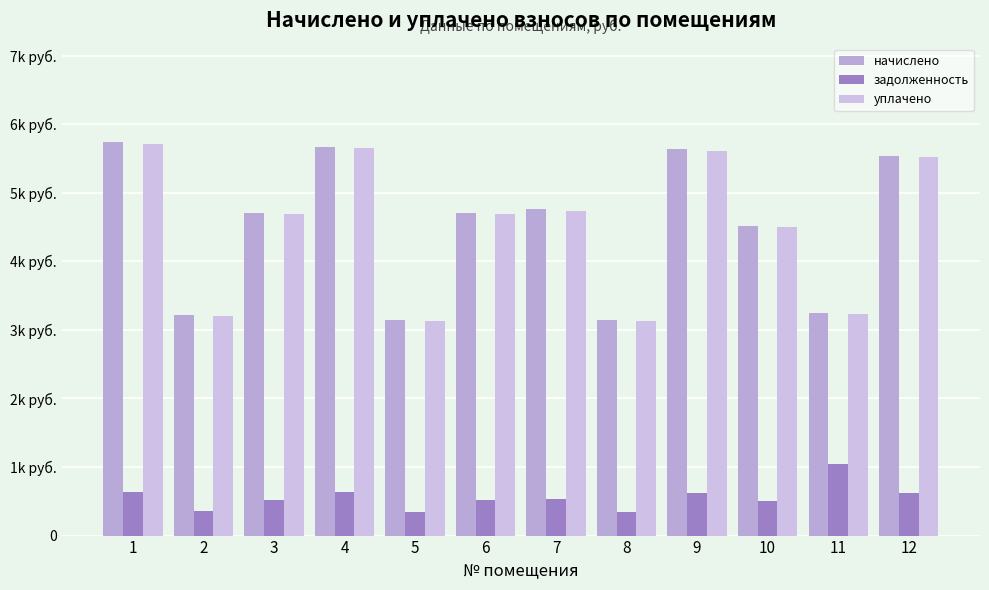

Is it true that задолженность equals 1018.4 at 1?

False